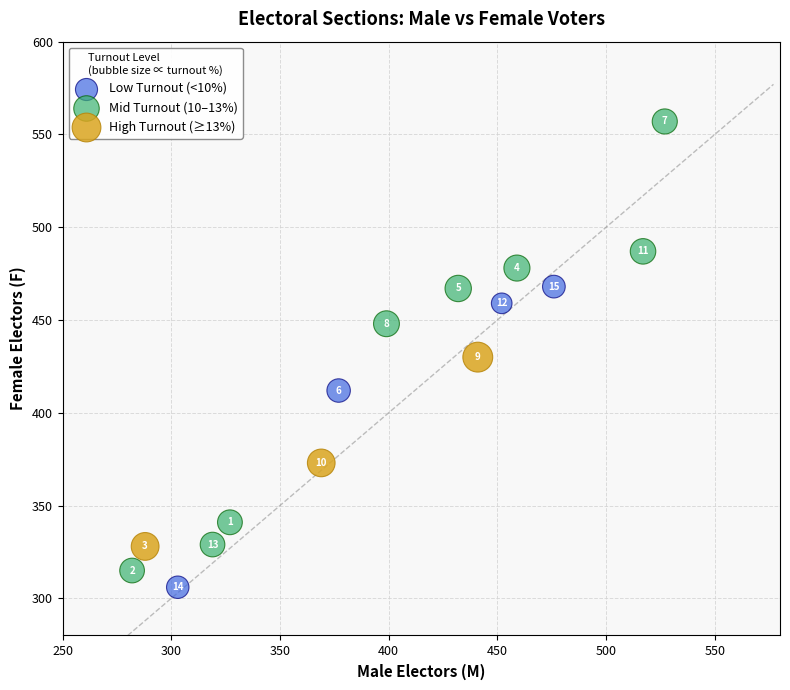

Which series reaches the minimum Y coordinate?

Low Turnout (<10%)